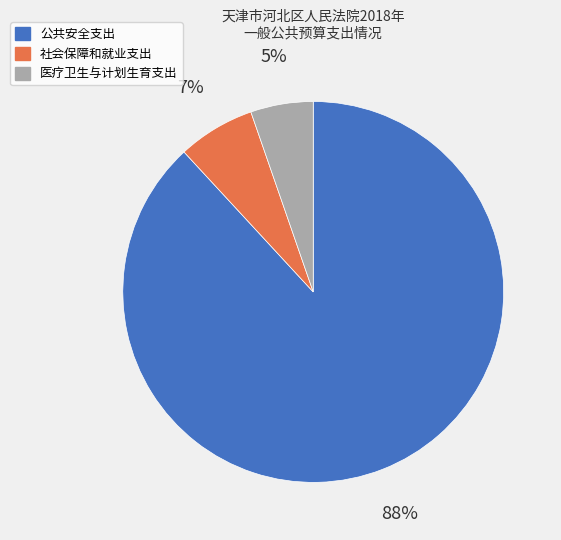

What is the ratio of the value at 社会保障和就业支出 to the value at 公共安全支出?

0.1